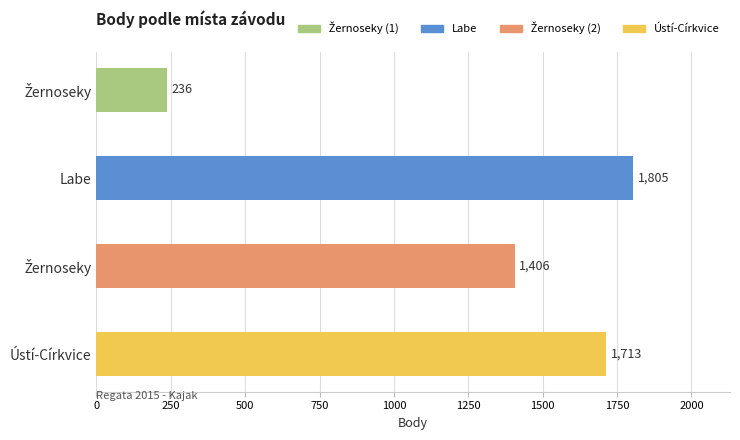

What is the difference between the maximum and minimum values?

1569